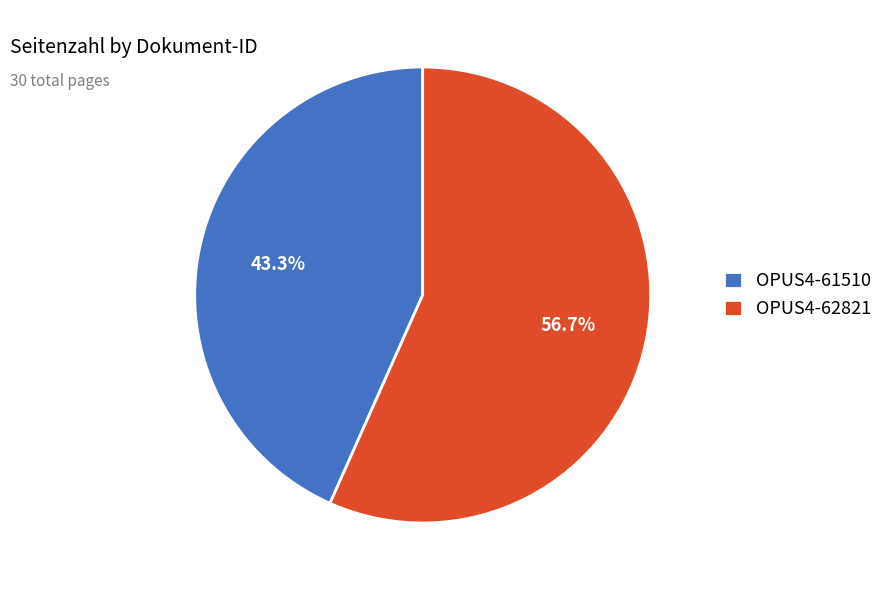

How many slices are in this pie chart?

2